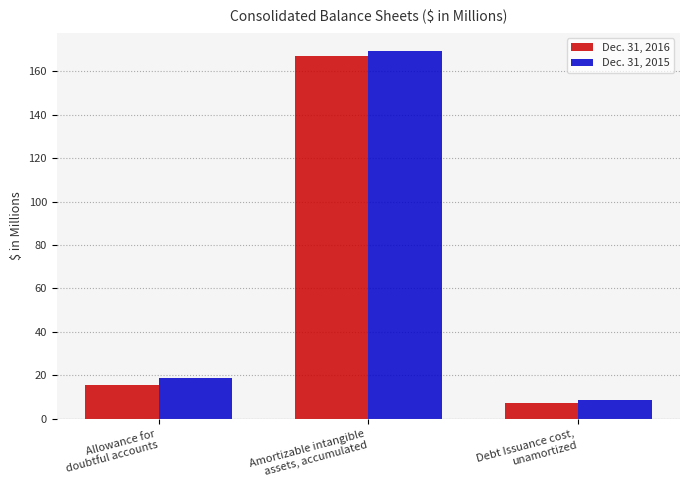

What is the smallest value displayed?

7.3